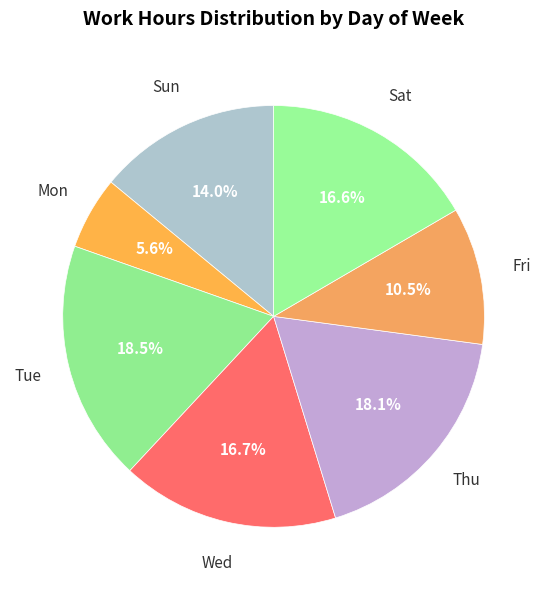

How many slices are in this pie chart?

7